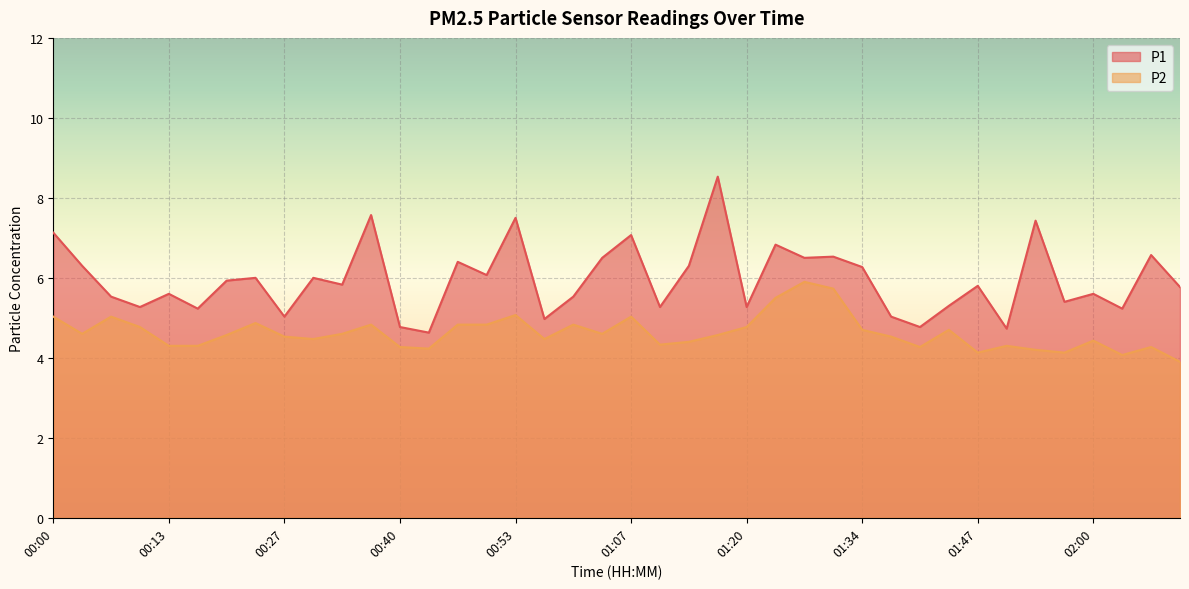

The P2 series shows 3.2 at 00:50. True or false?

False